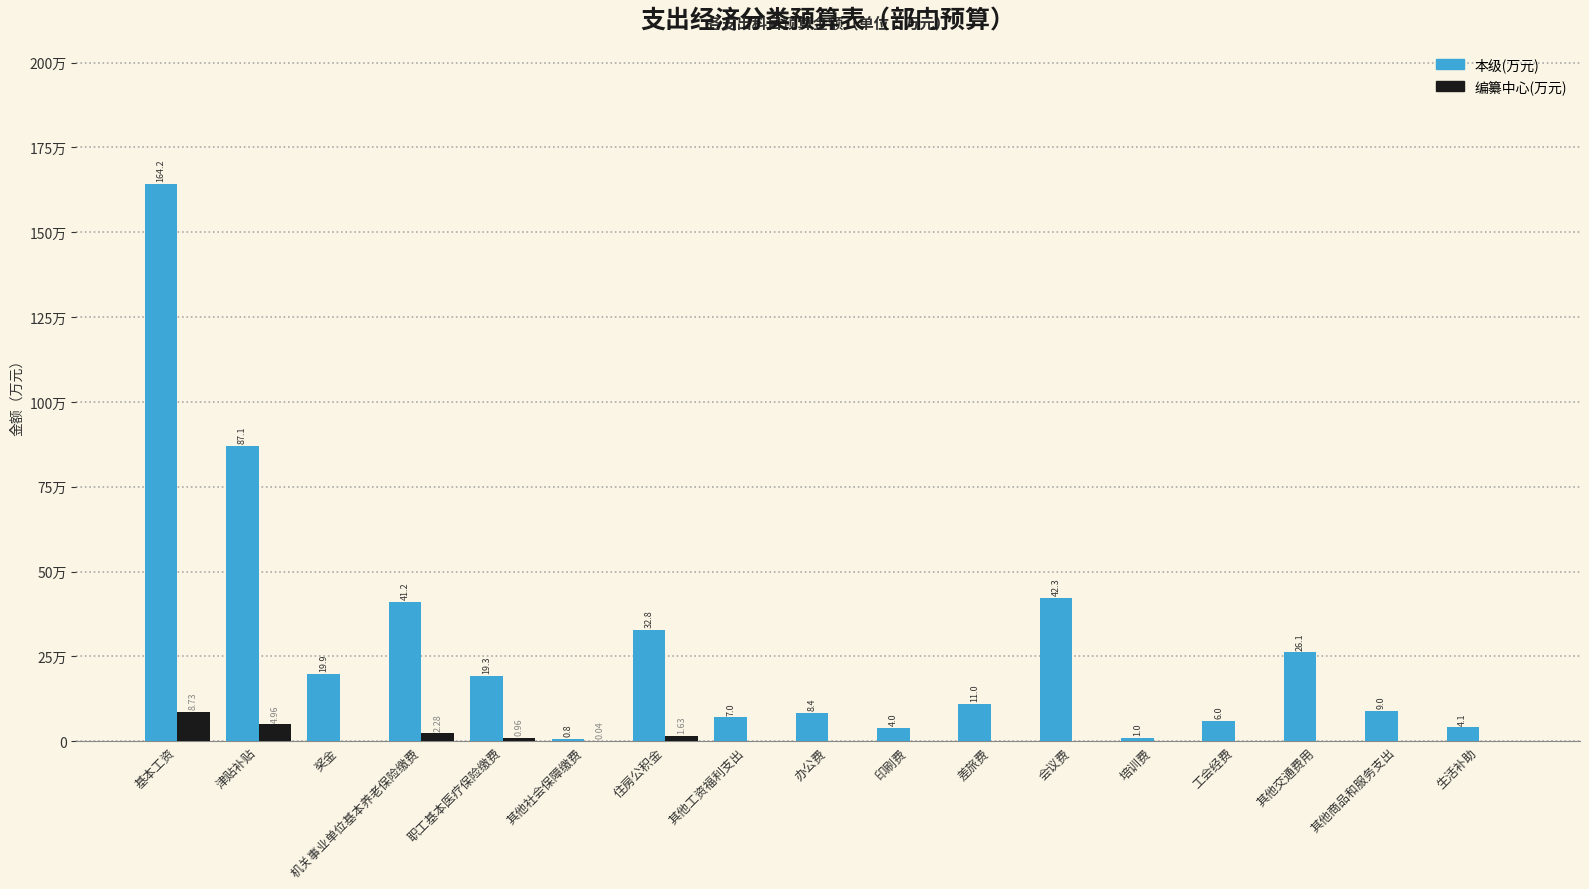

What are all the series names shown in the legend?

本级(万元), 编纂中心(万元)